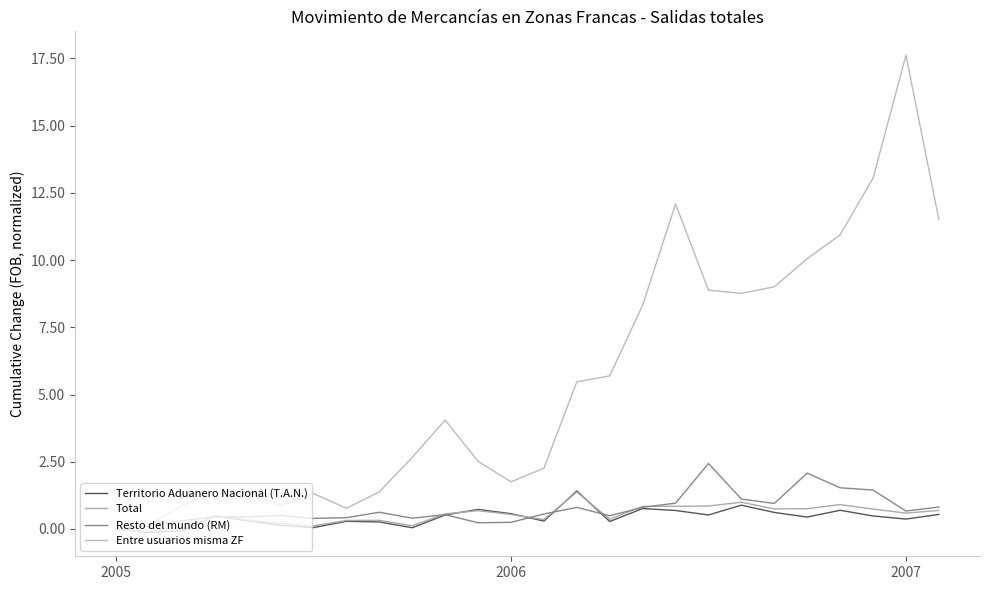

Does the chart display data point markers on the line(s)?

No